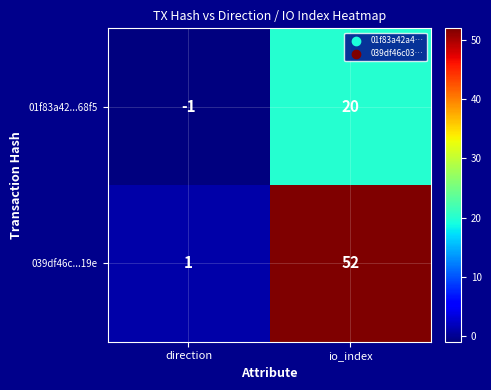

The value of 039df46c...19e at direction is 2. True or false?

False